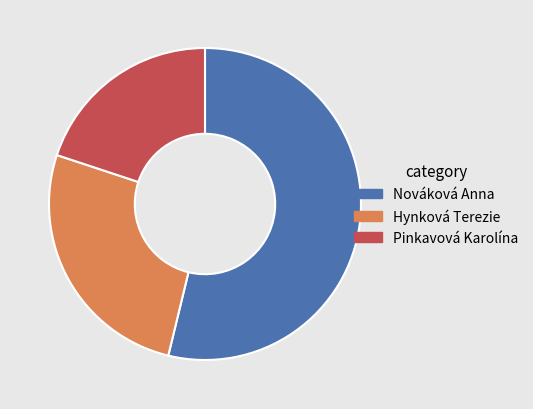

How many slices are in this pie chart?

3